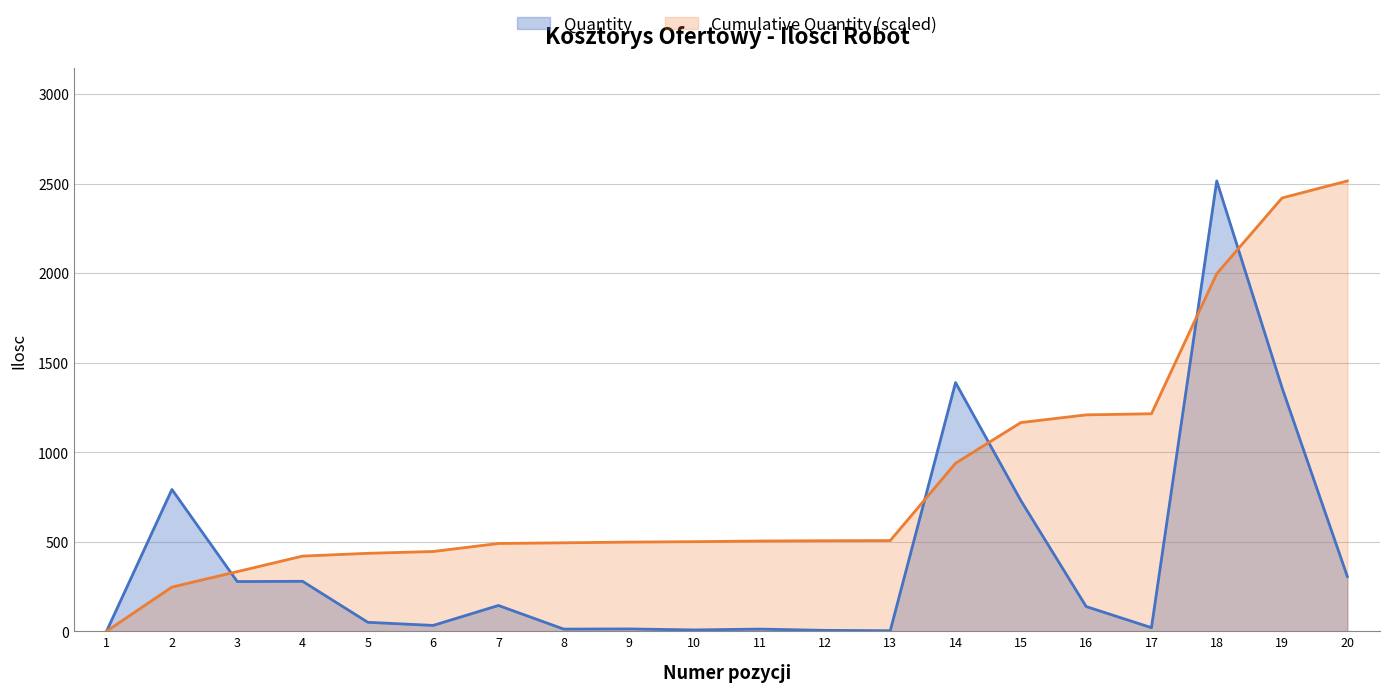

What is the smallest value displayed?

0.3